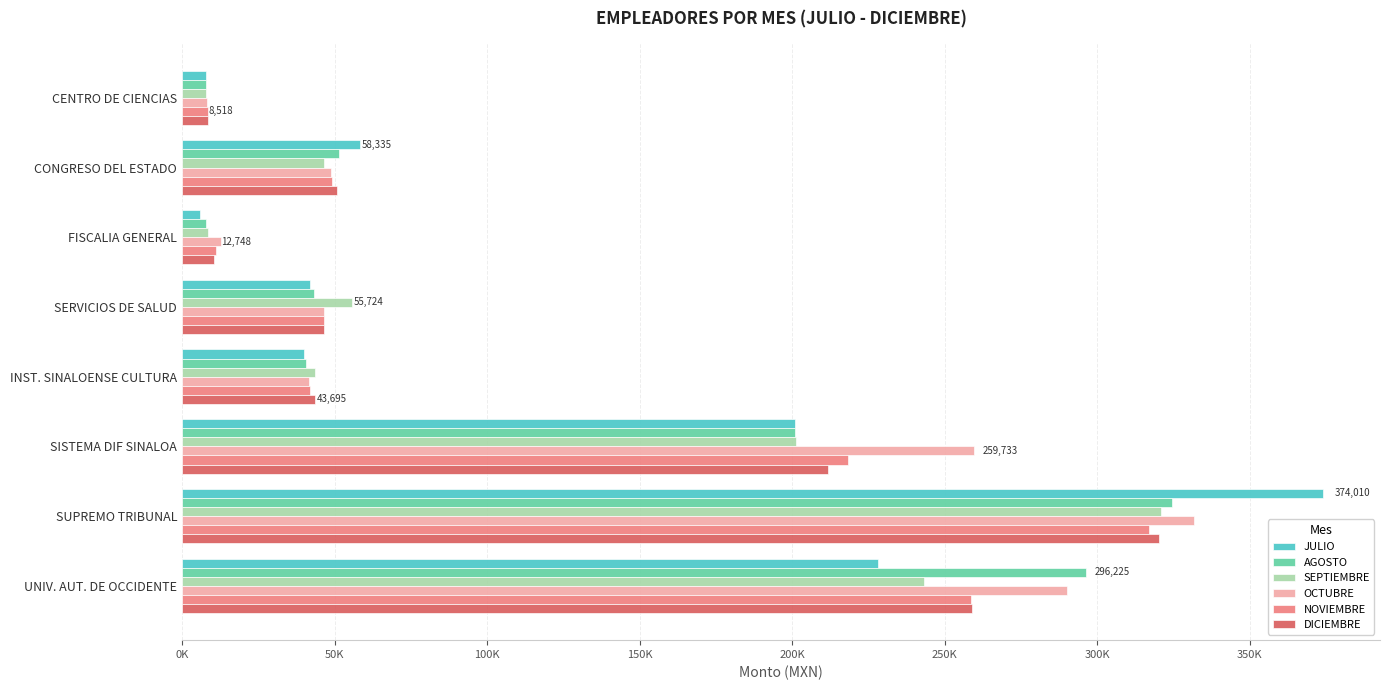

What are all the series names shown in the legend?

JULIO, AGOSTO, SEPTIEMBRE, OCTUBRE, NOVIEMBRE, DICIEMBRE